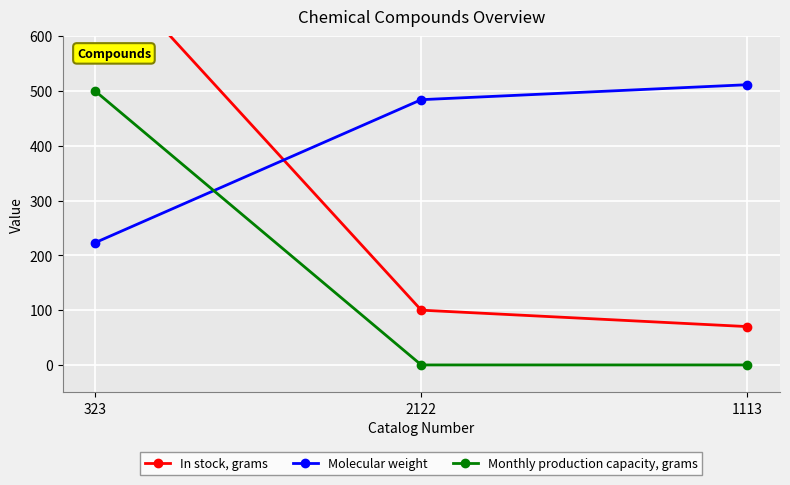

List the labels in order of Molecular weight value, largest first.

1113, 2122, 323